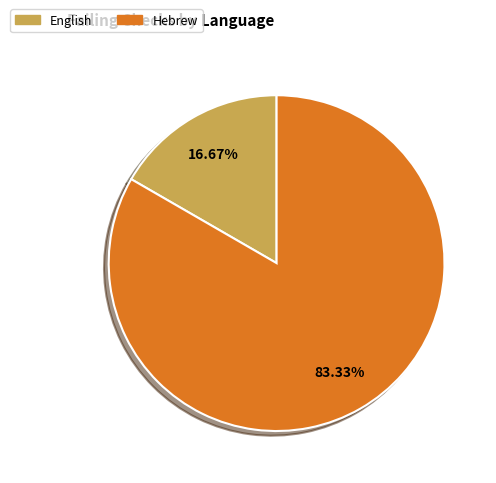

Combined, do Hebrew and English account for over 50%?

Yes